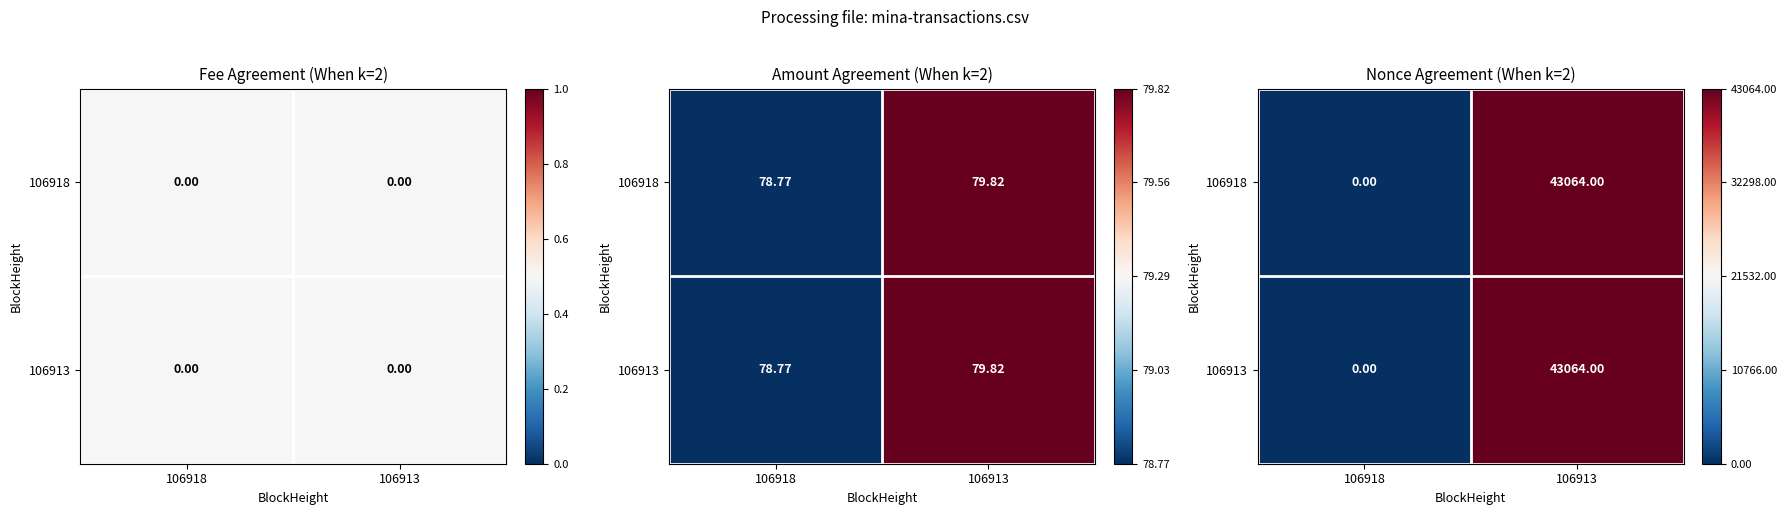

Rank the categories by 106913 value from lowest to highest.

106918, 106913